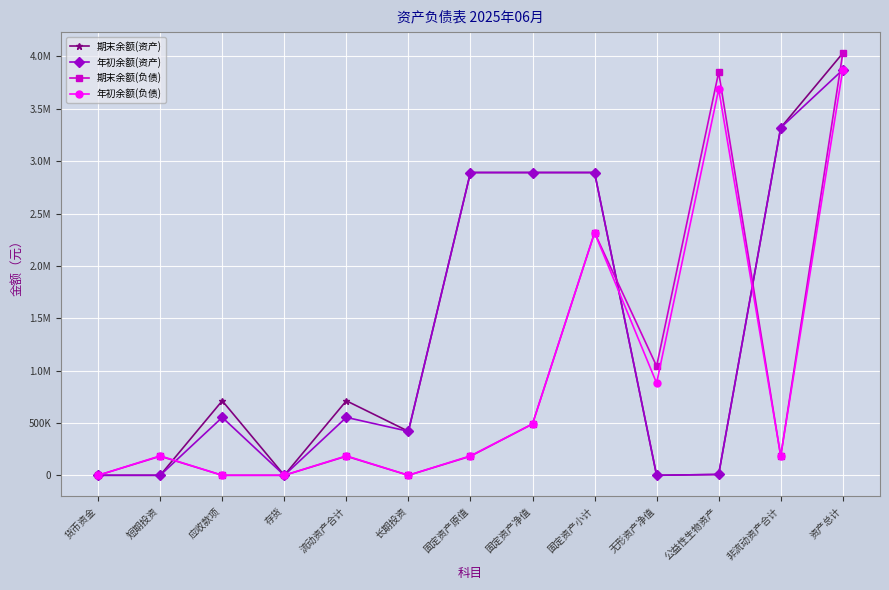

What is the difference between the maximum and minimum values in the 期末余额(资产) series?

4031340.6